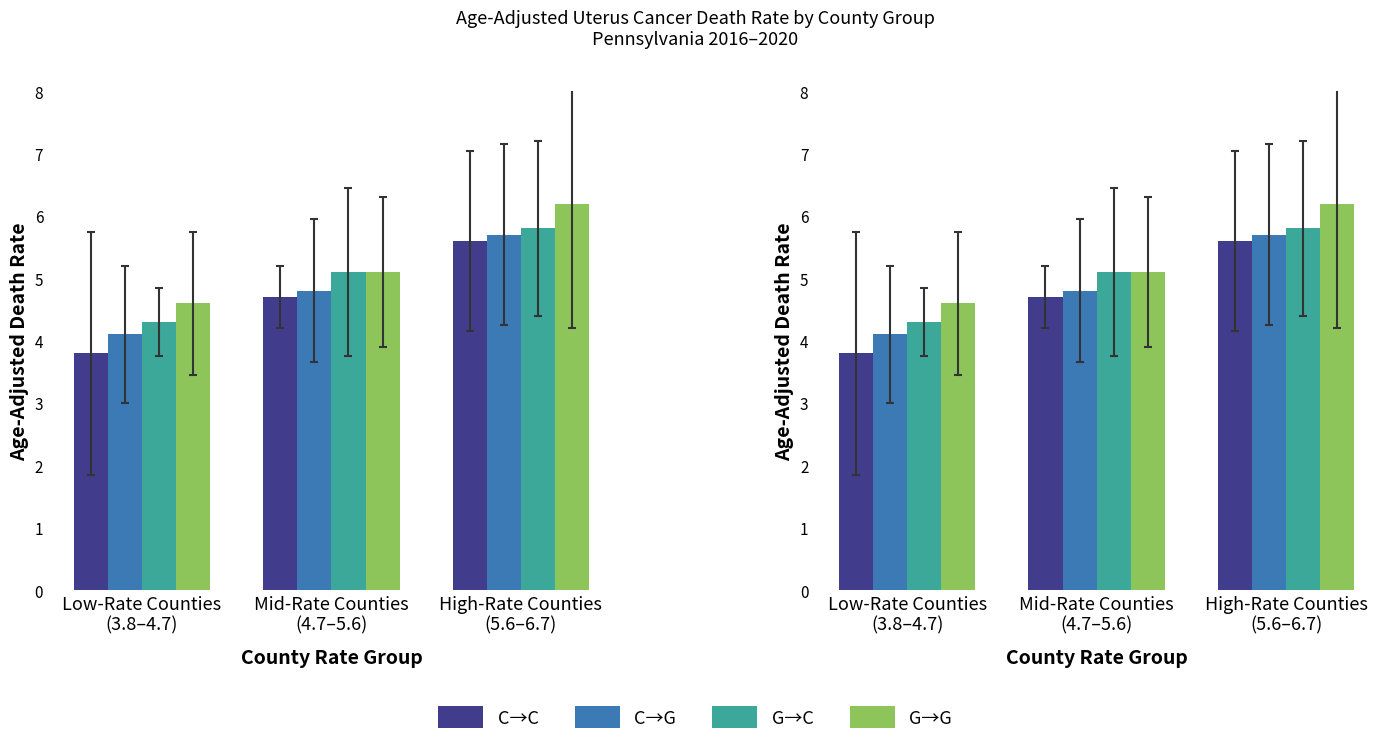

How many values in the C→C series exceed 4?

2